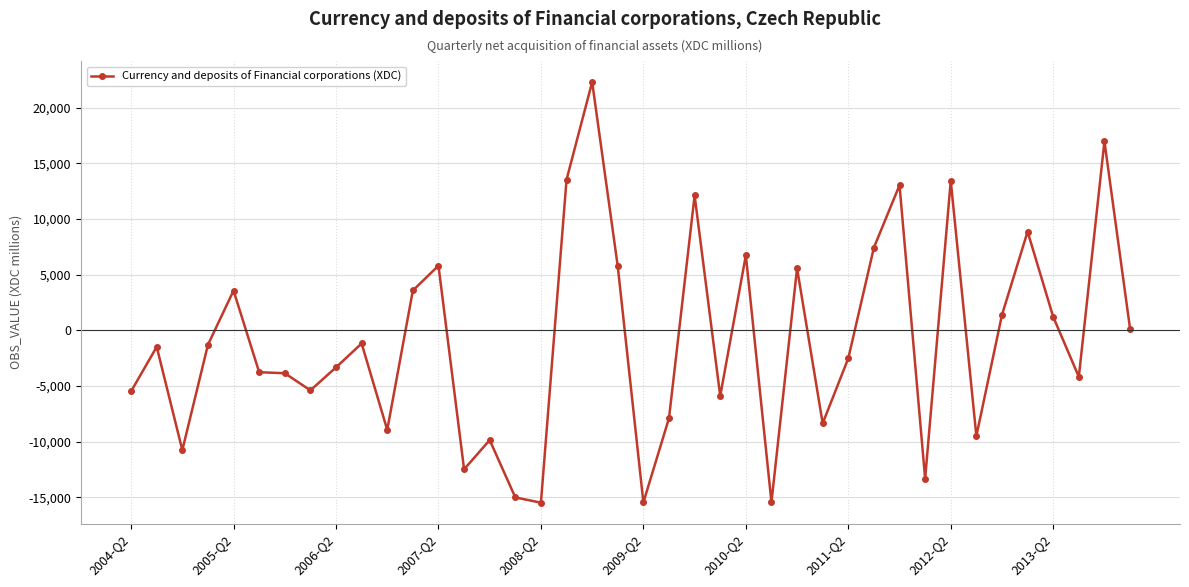

What is the value of the 9th point from the left?

-3327